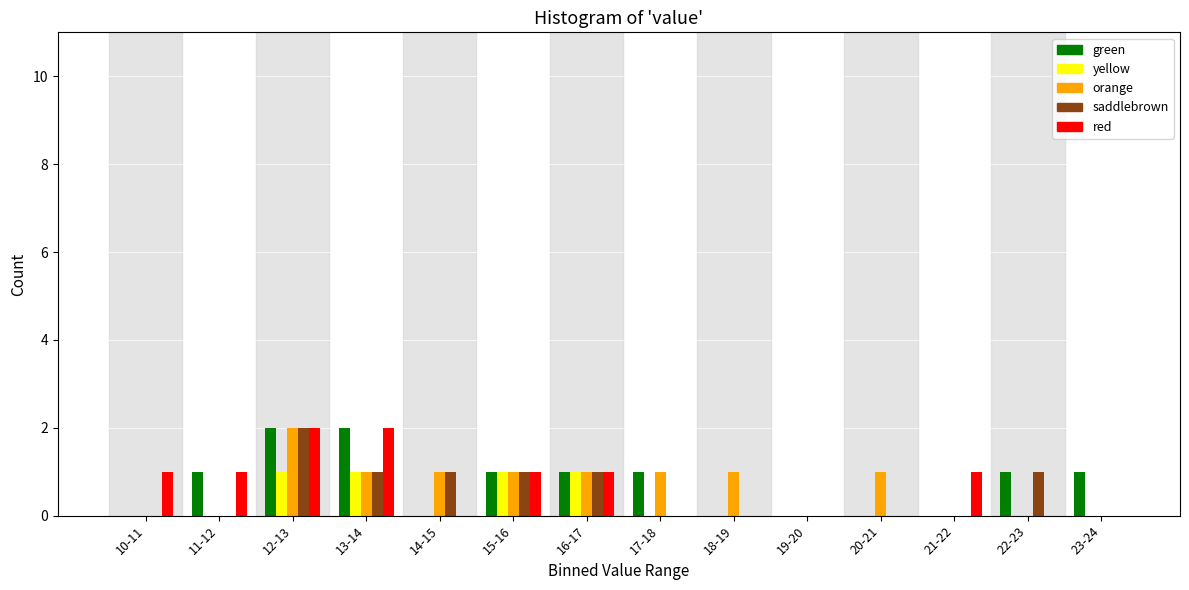

Which category has the highest value in the saddlebrown series?

12-13